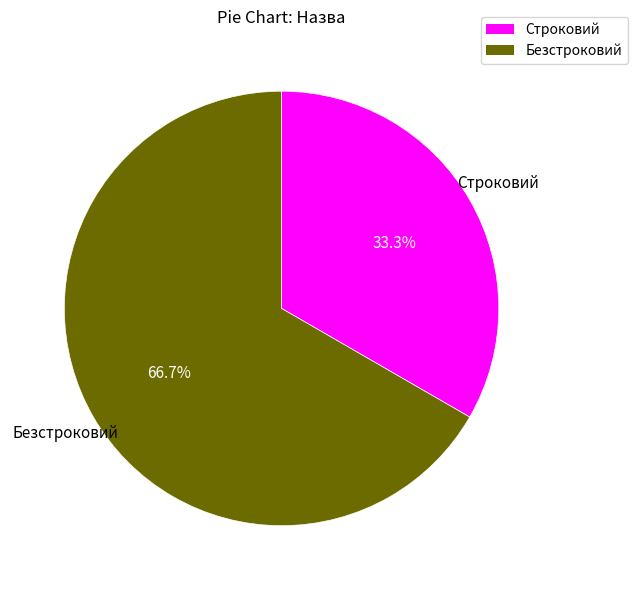

What is the smallest slice in the pie chart?

Строковий